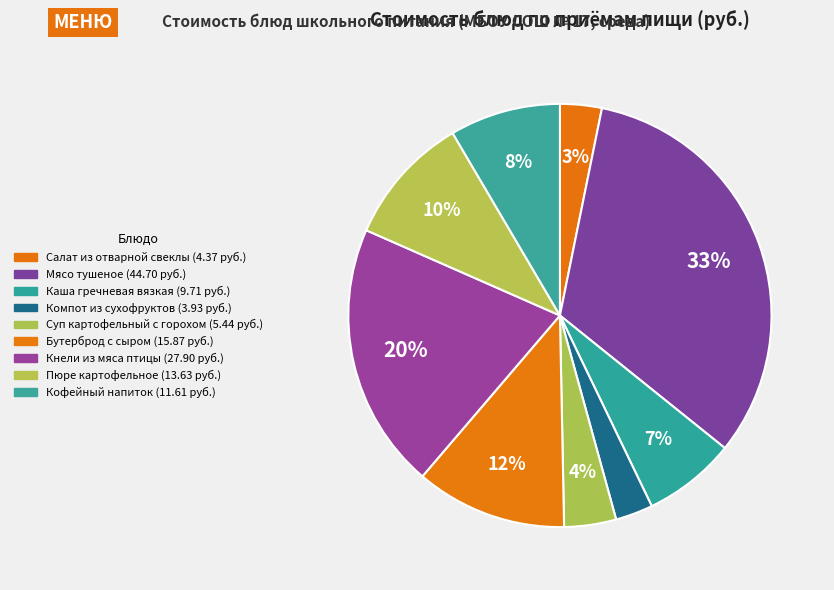

How many segments does this pie chart have?

9